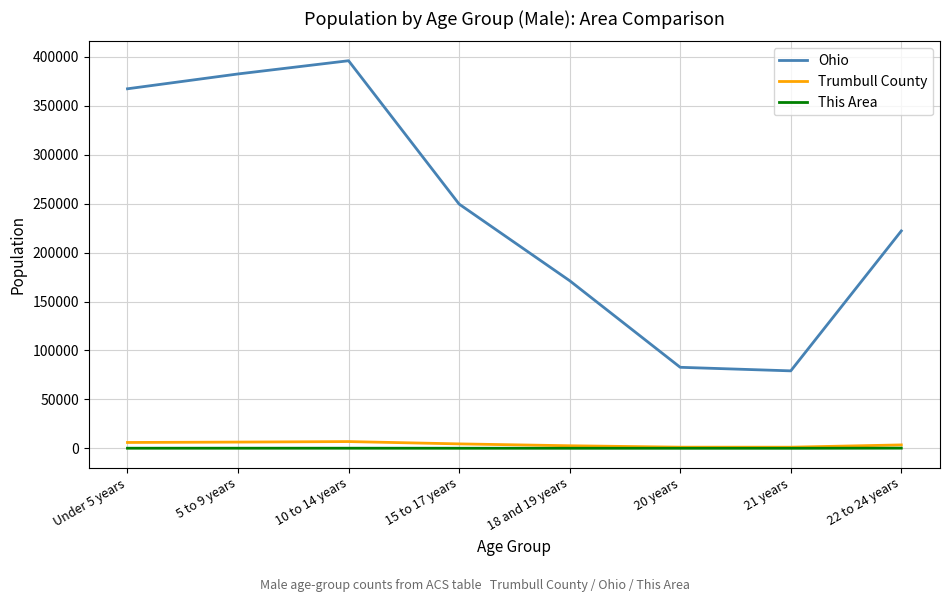

What is the minimum value shown in the chart?

57